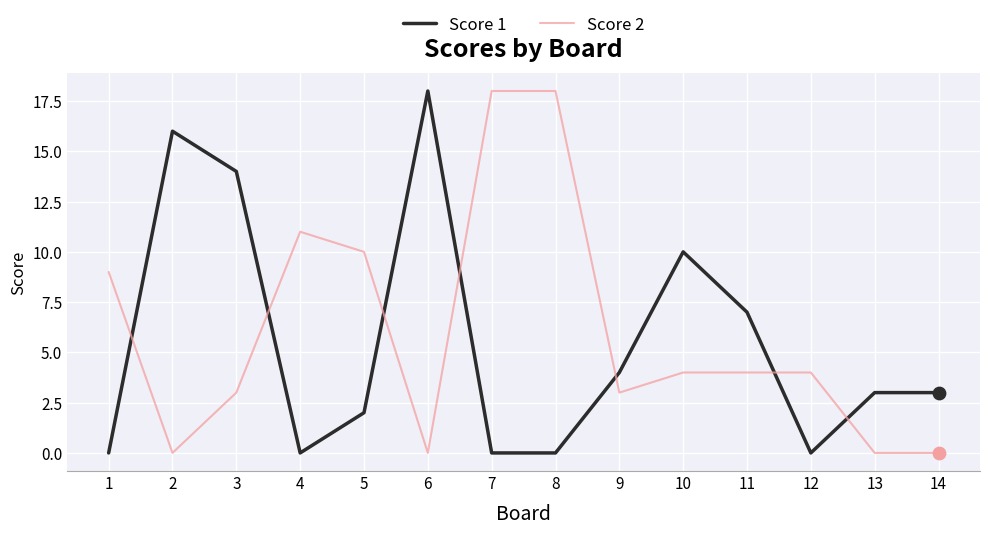

Between 7 and 11, which series saw the biggest shift?

Score 2